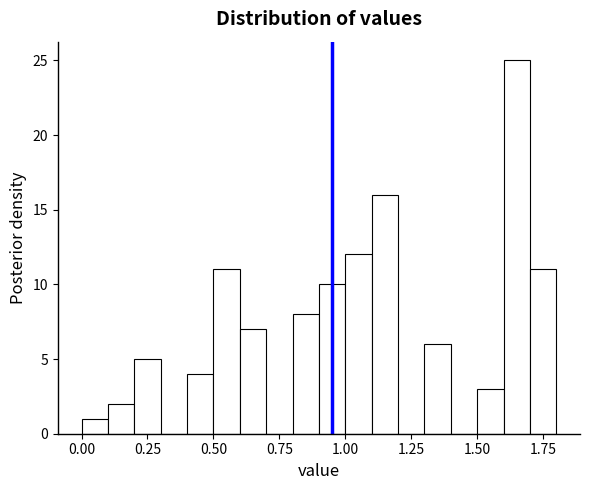

Read against the x-axis, roughly where is the centre of the tallest bar?

1.65